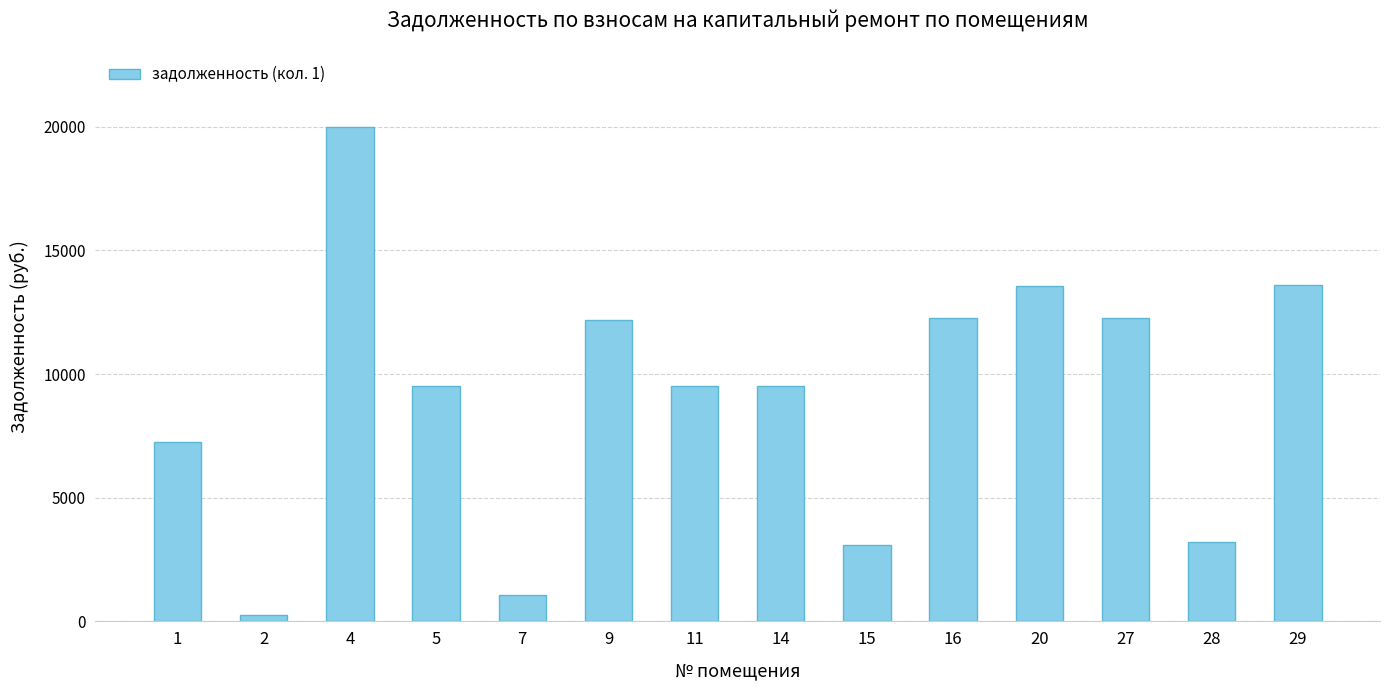

At which category does the chart reach its peak across all series?

4